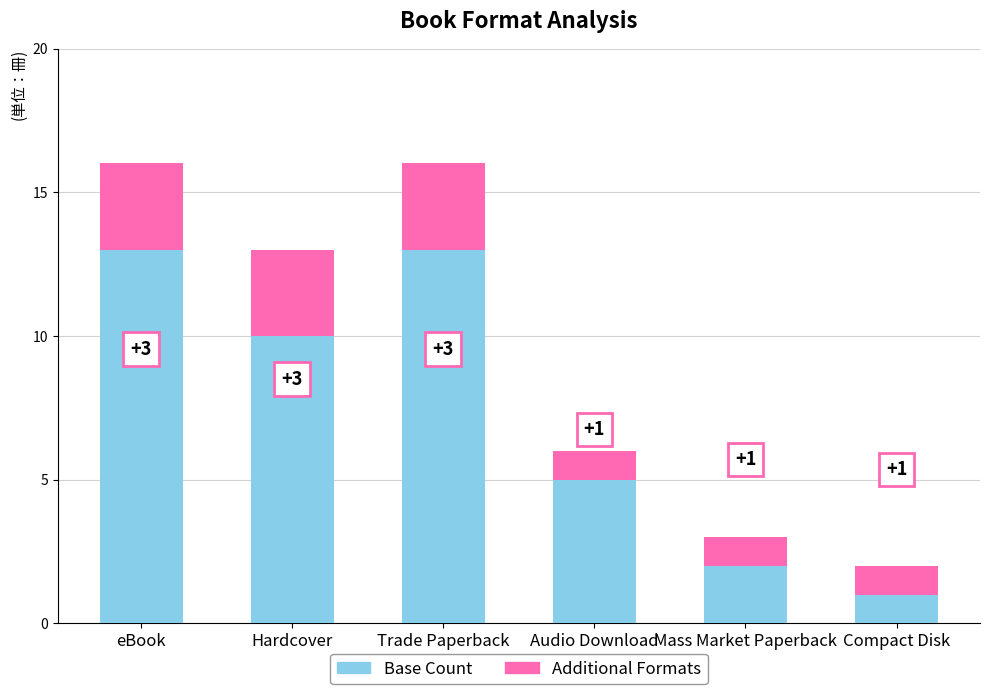

What is the difference between the second highest and second lowest values in the Base Count series?

11